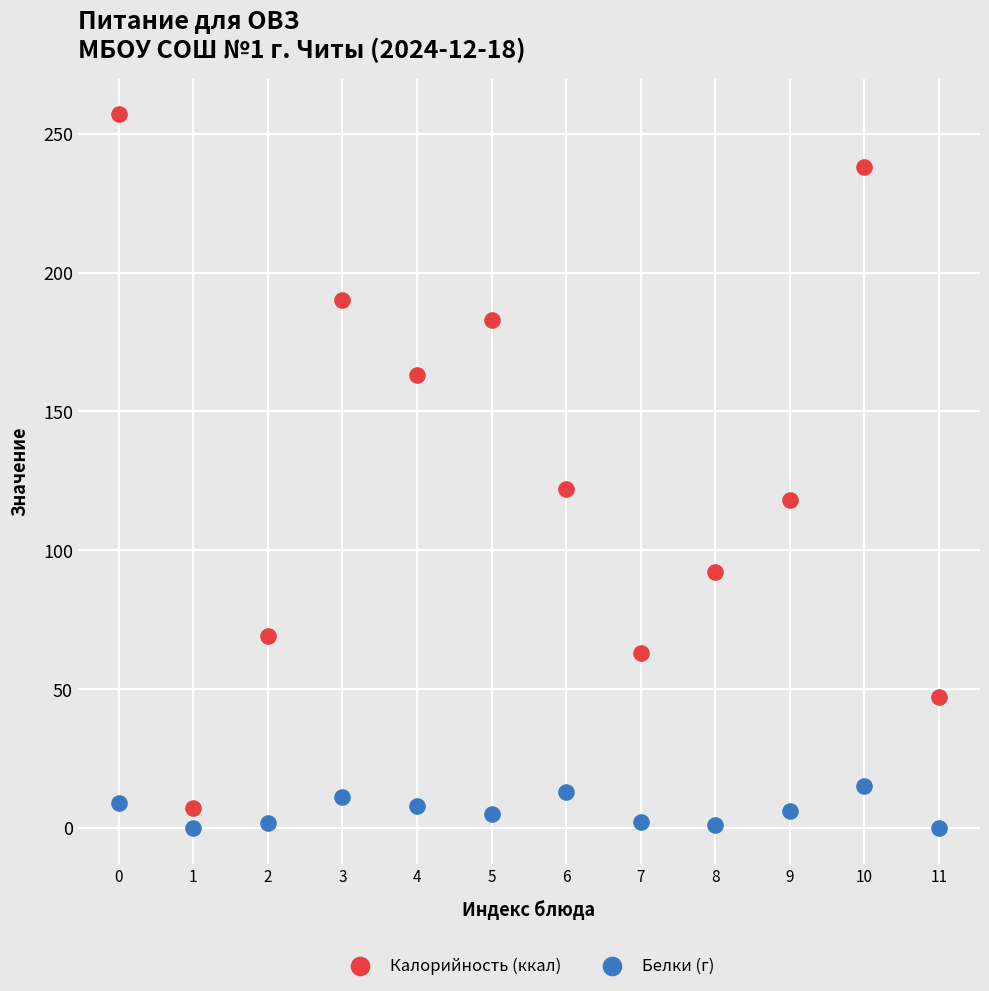

Across all series, what Y value is closest to 128?

122.0